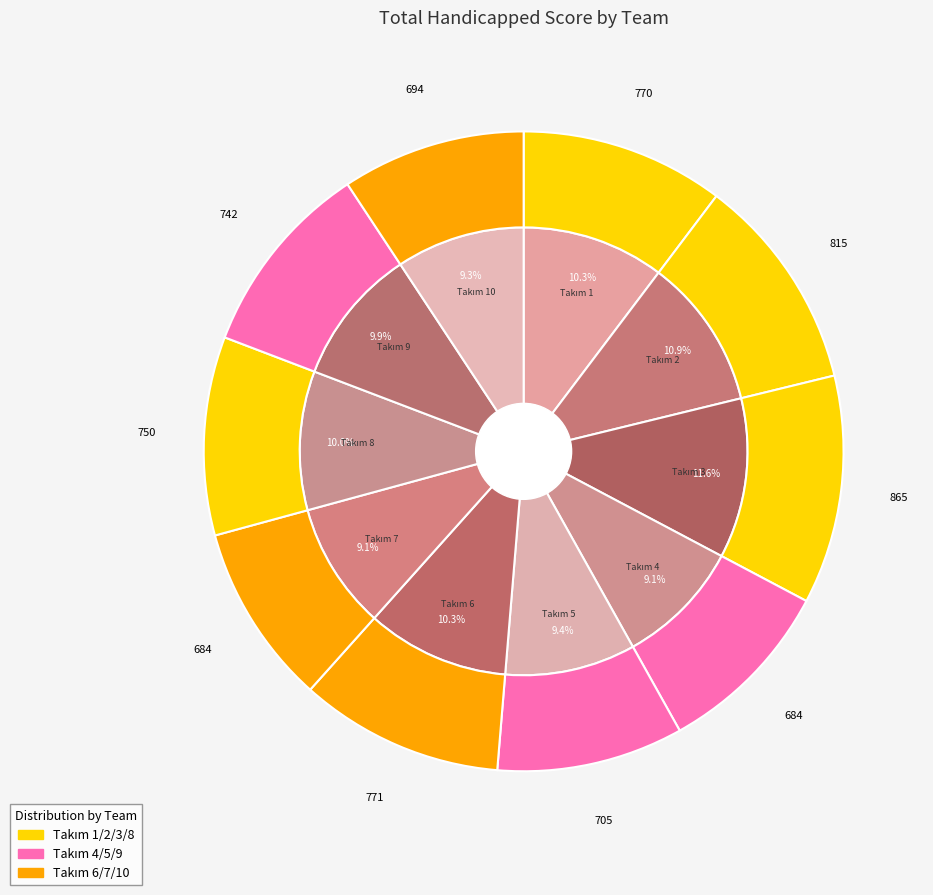

How many slices are in this pie chart?

10